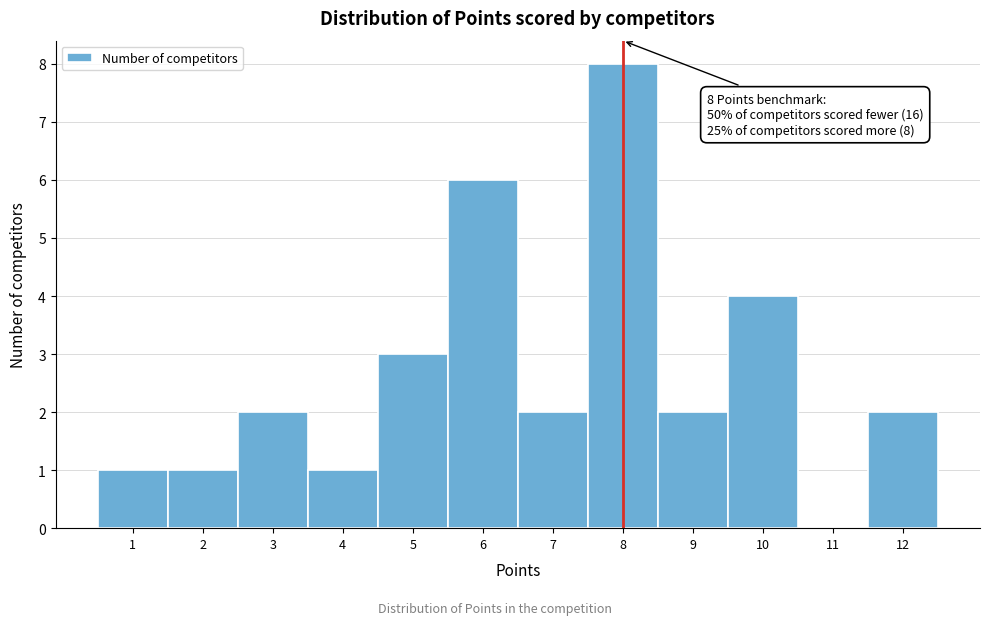

Which range on the x-axis has the tallest bar?

7.5 to 8.5